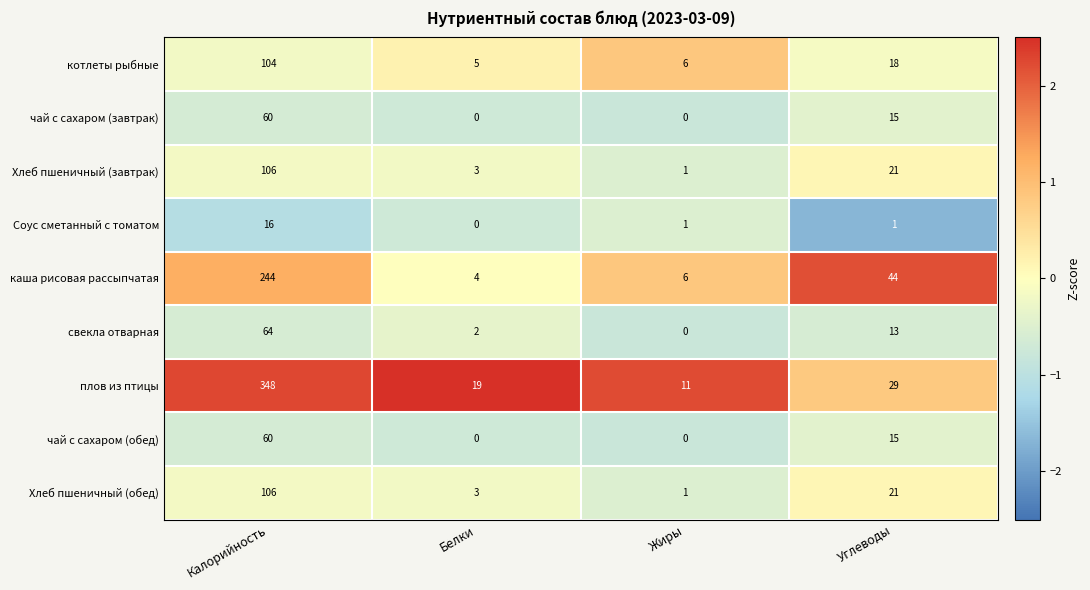

What is the spread (max minus min) of values at Жиры?

11